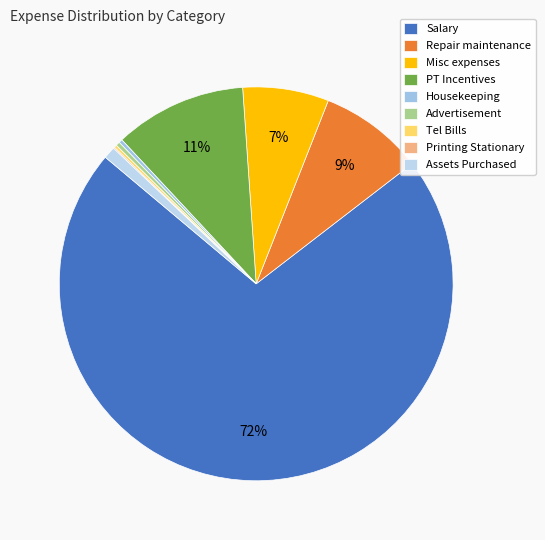

What is the largest slice in the pie chart?

Salary